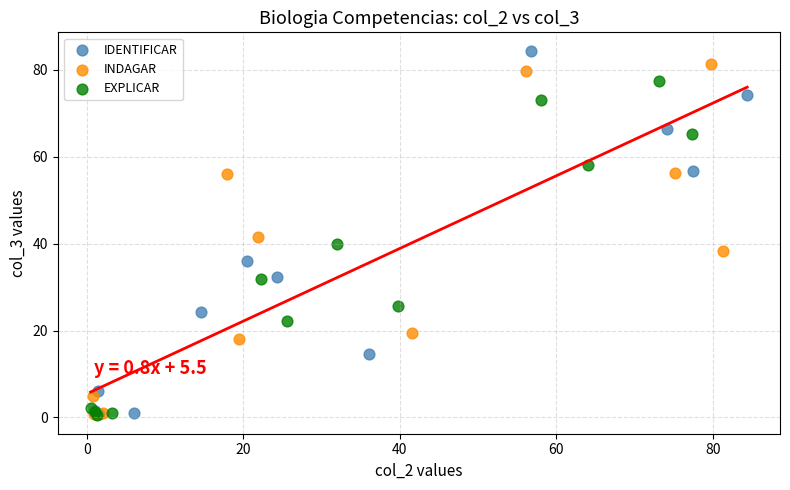

What are all the series names shown in the legend?

IDENTIFICAR, INDAGAR, EXPLICAR